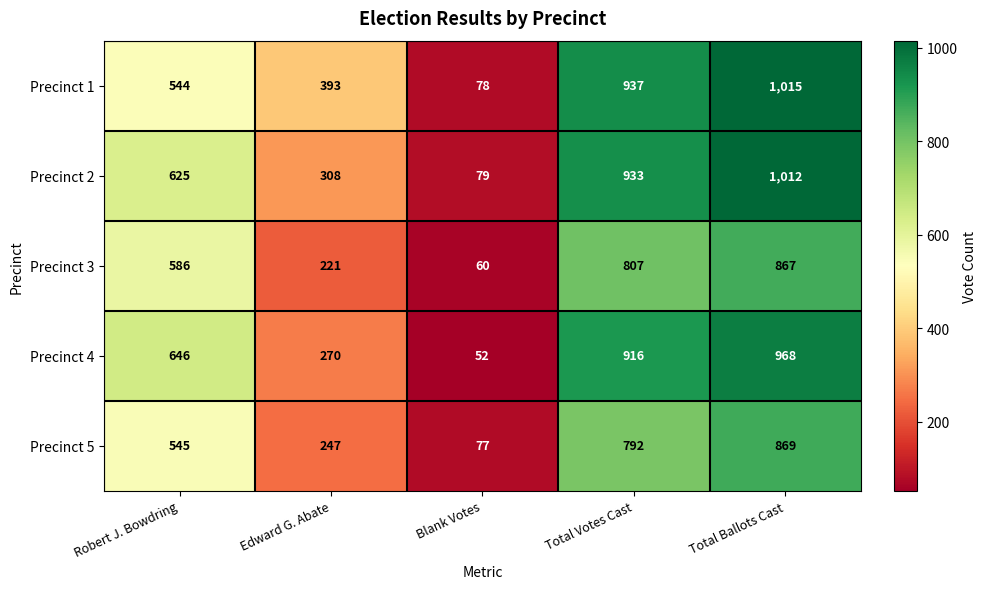

Which series has the largest total across all categories?

Precinct 1